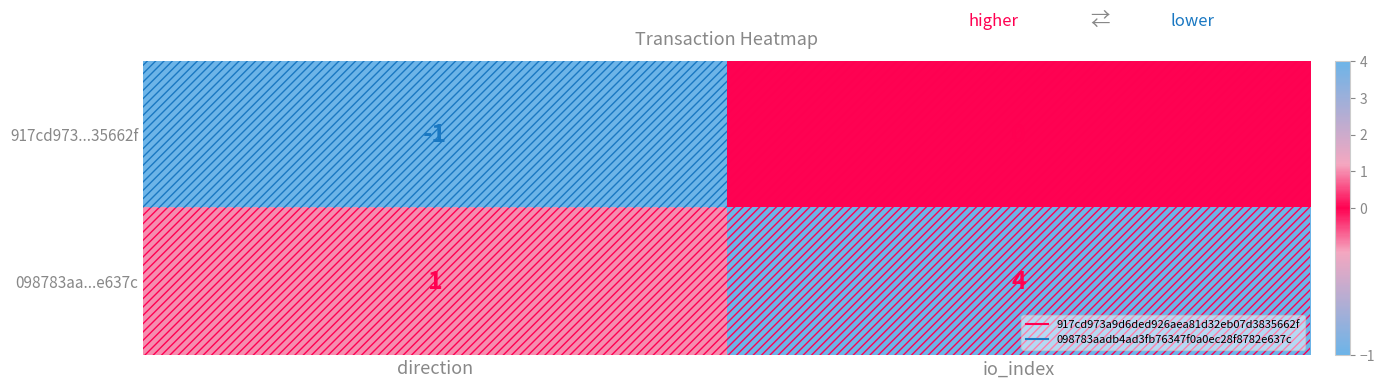

At which label is 098783aa...e637c closest to 2?

direction